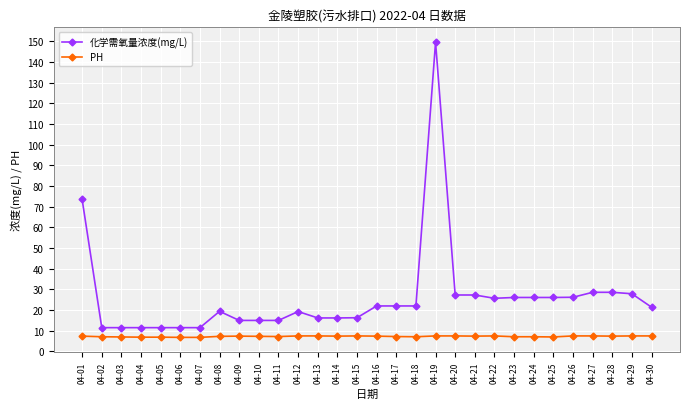

How many lines are shown in the chart?

2